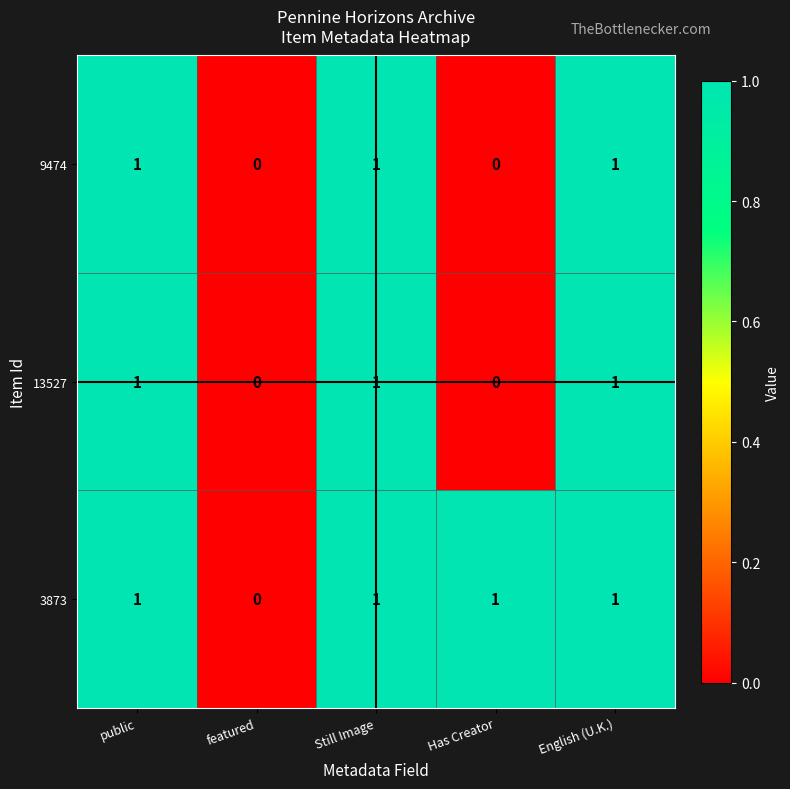

Is the value of 9474 at featured greater than the value of 13527 at Still Image?

No